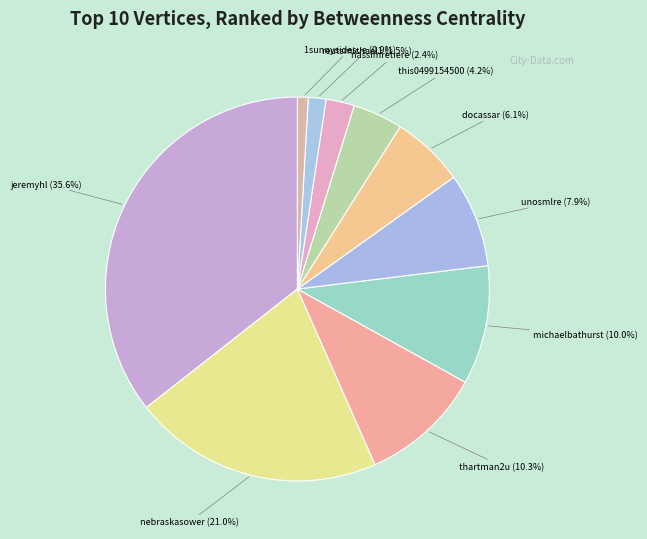

Does jeremyhl represent more than half of the total?

No